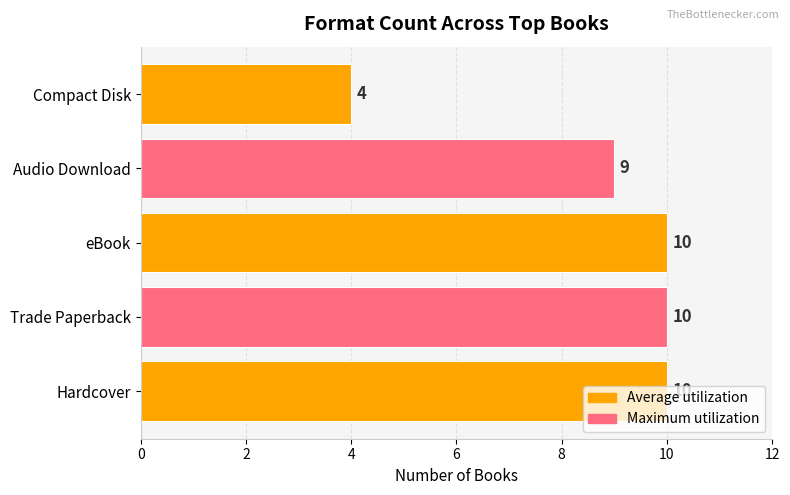

Are the bars grouped side by side (vs. stacked)?

No